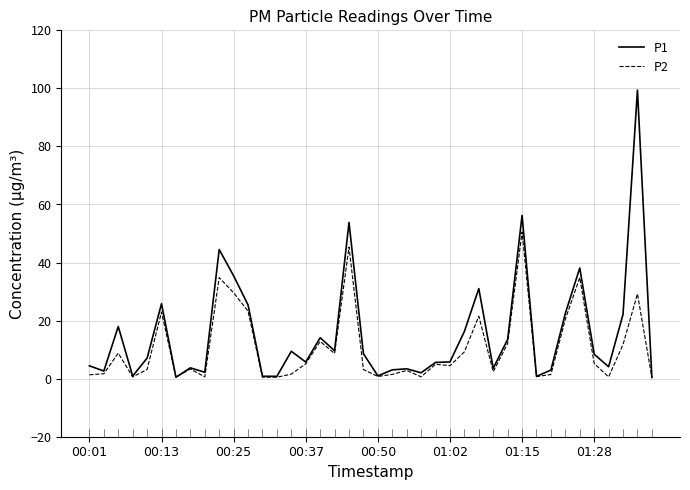

Rank the series by their maximum value, from highest to lowest.

P1, P2